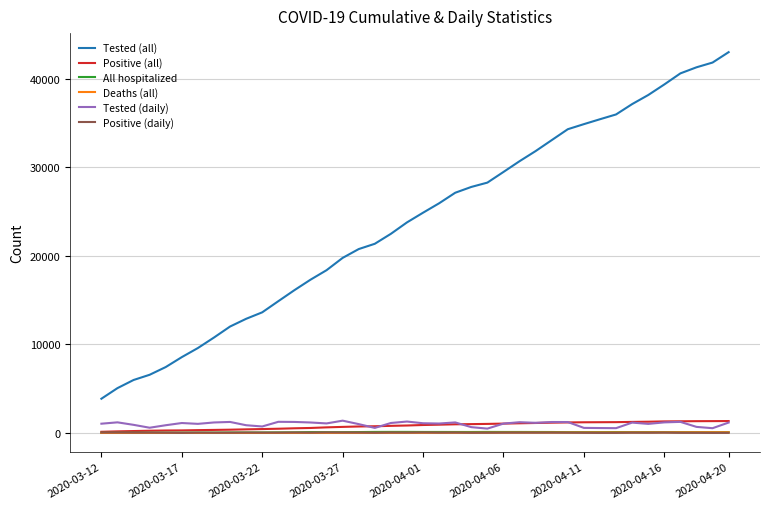

What is the difference between the maximum and minimum values in the Tested (daily) series?

898